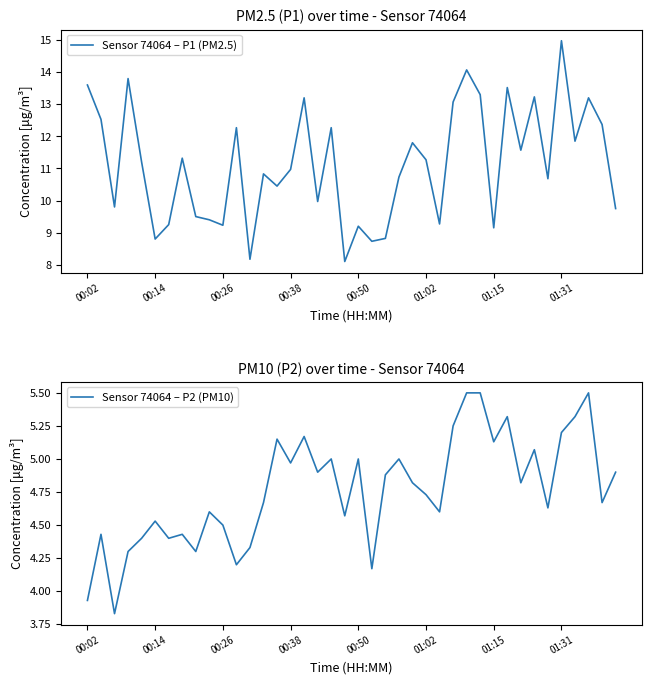

Rank the series by their maximum value, from lowest to highest.

Sensor 74064 – P2 (PM10), Sensor 74064 – P1 (PM2.5)